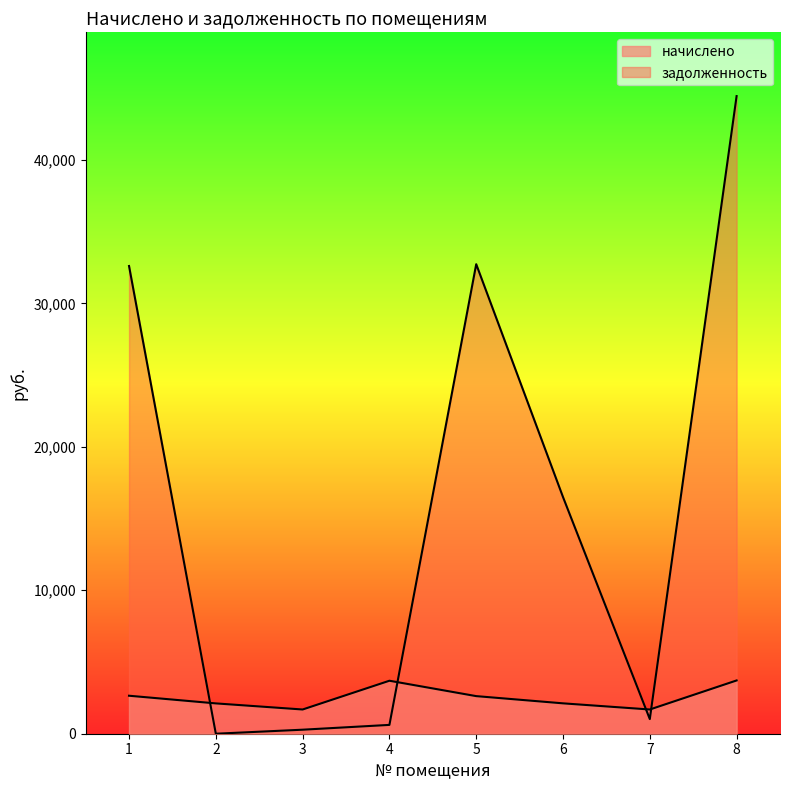

Reading right to left, list all the values displayed in this chart.

начислено: 3712.8	1688.7	2117.7	2620.8	3693.3	1688.7	2113.8	2648.1
задолженность: 44444.7	1020.3	16495.2	32727.4	615.5	280.4	0.0	32601.7